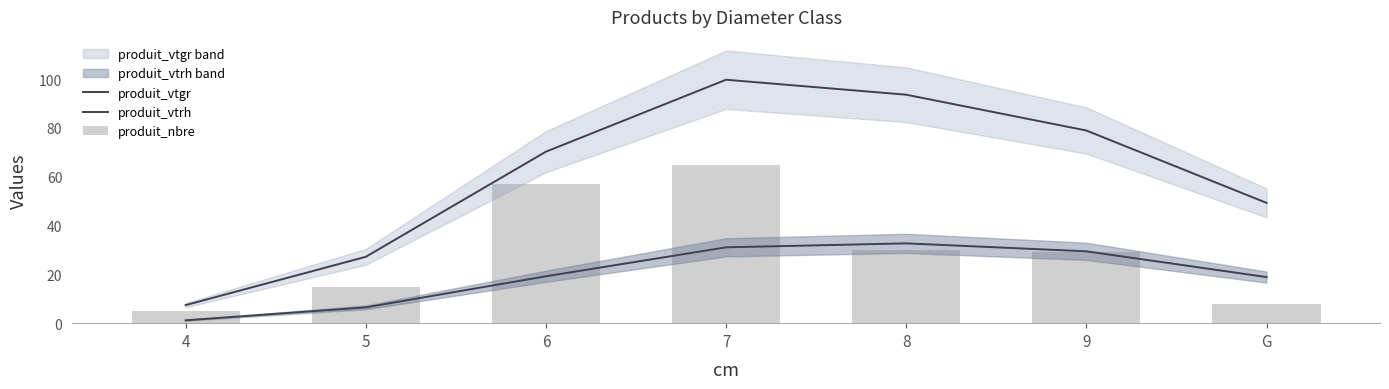

At 8, list the series in order from smallest to largest.

produit_nbre, produit_vtrh, produit_vtgr